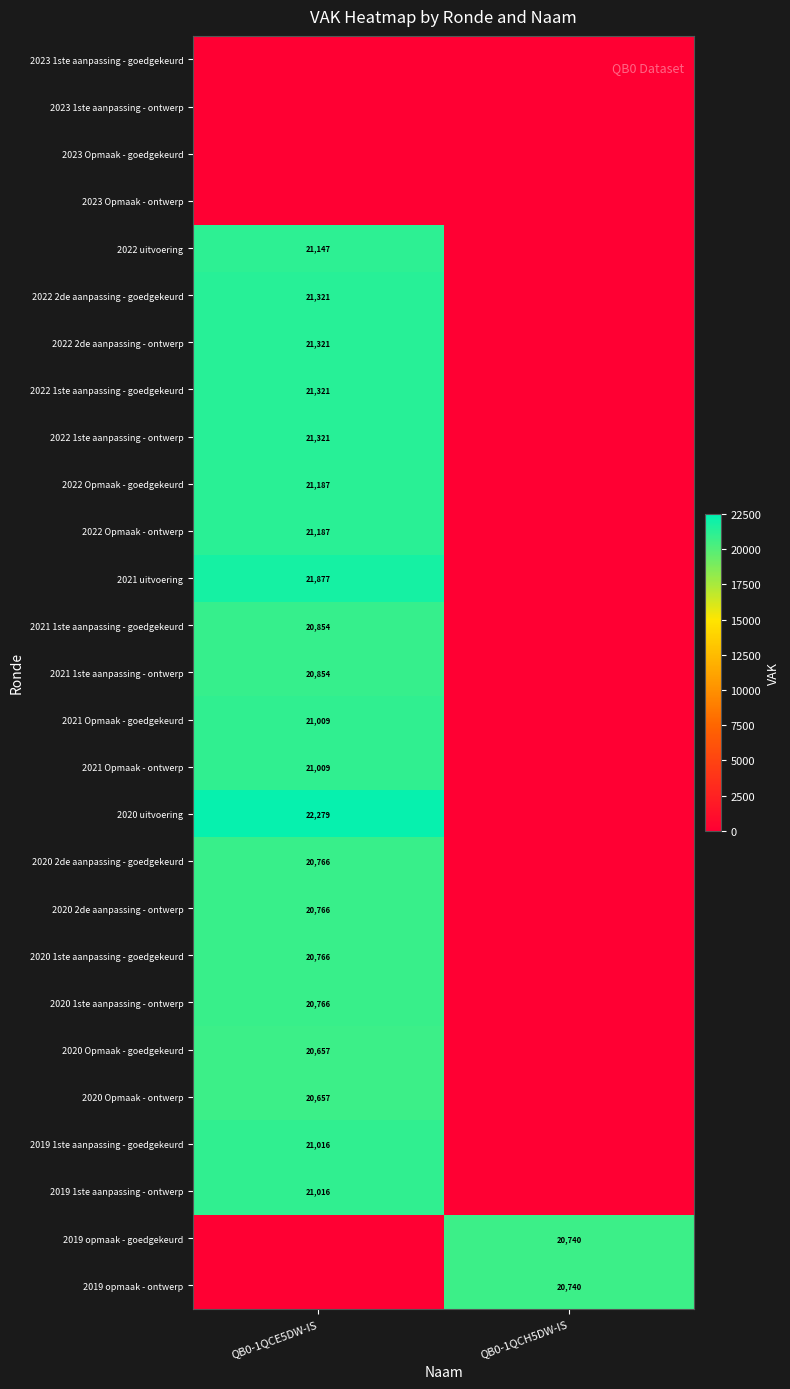

The 2021 uitvoering series shows 21877 at QB0-1QCE5DW-IS. True or false?

True